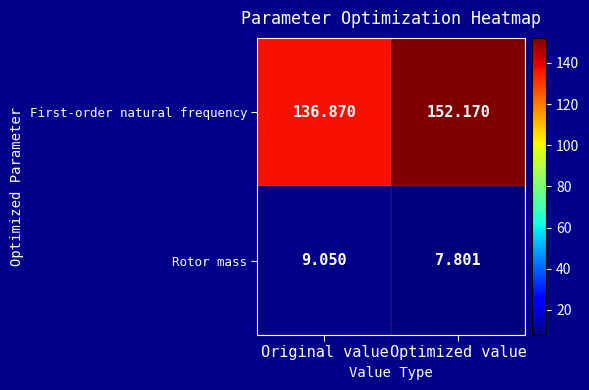

What is the maximum value shown in the chart?

152.2